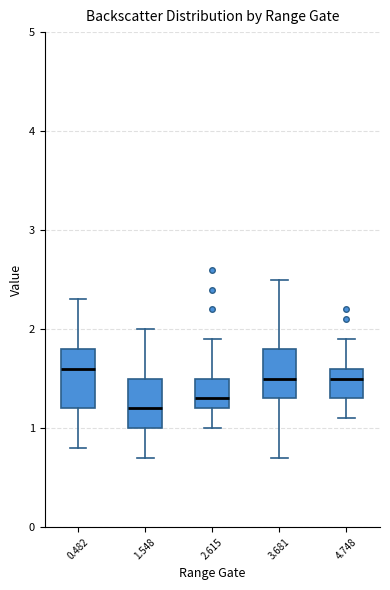

Where does the lower whisker of the box at x = 3.681 end on the y-axis? The values are not printed on the chart, so give them approximately, as read against the axis.

0.7